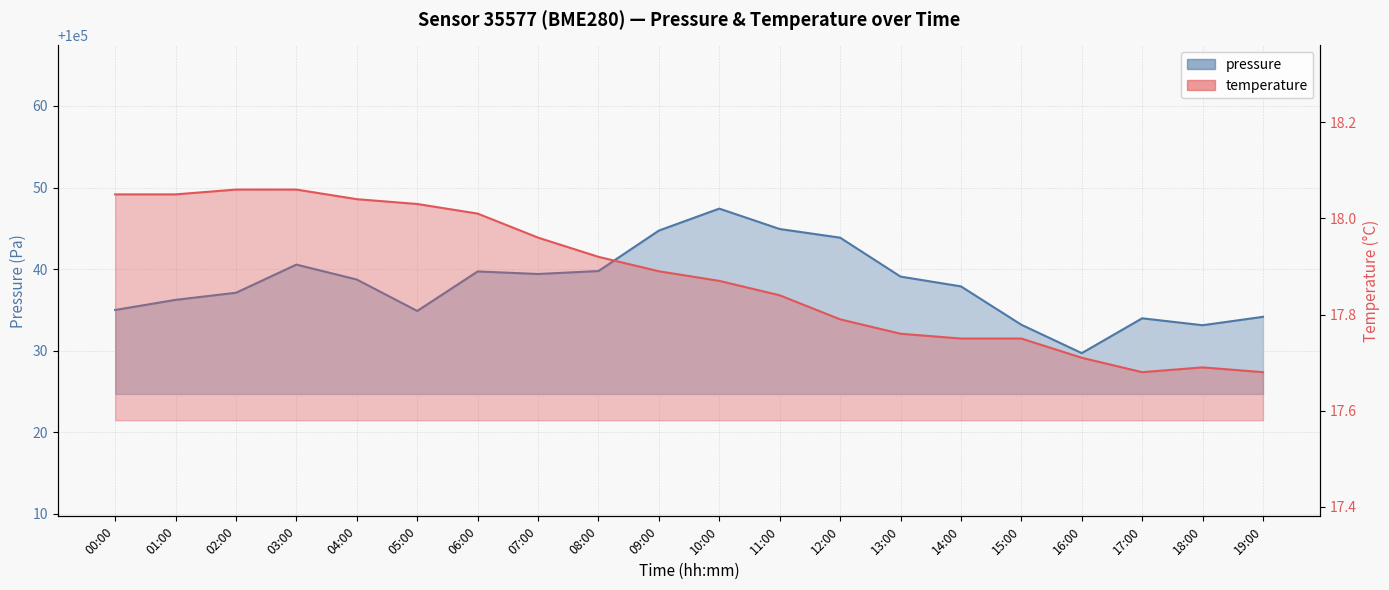

True or false: temperature has a value of 3.6 at 10:00.

False